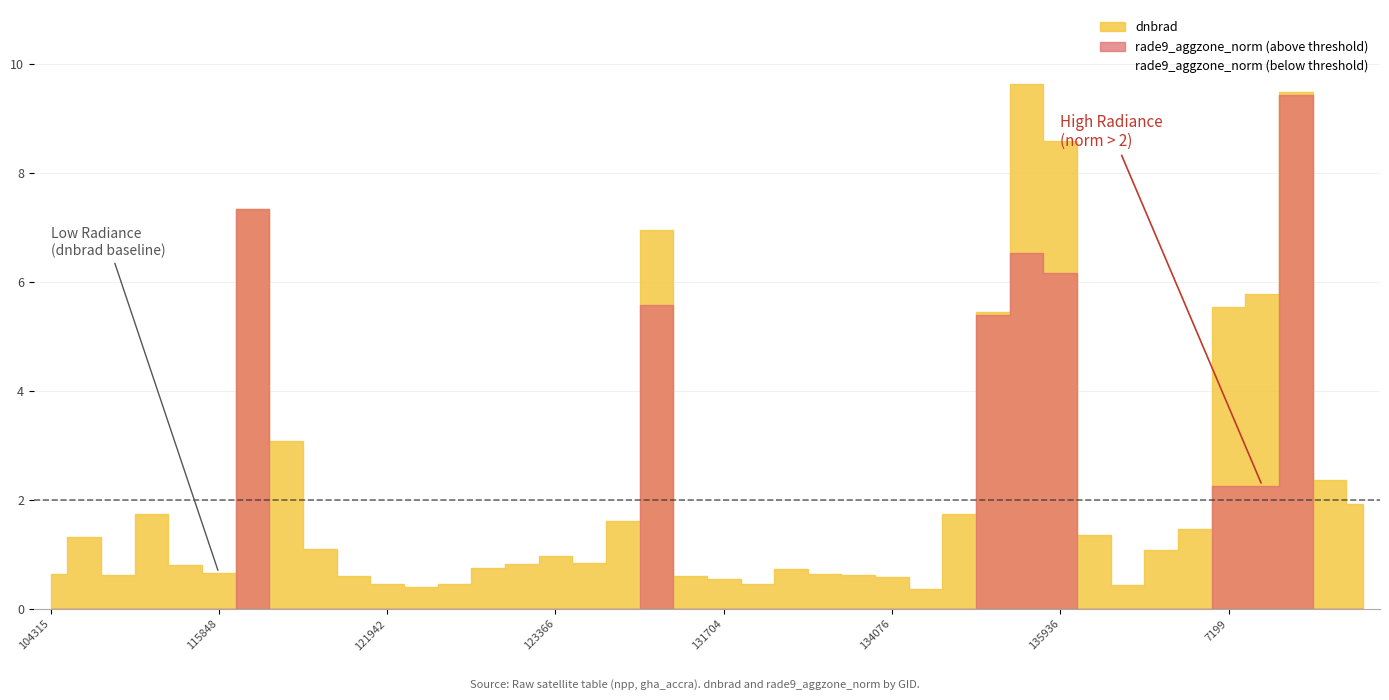

What is the total value across all series at 124082?

3.2